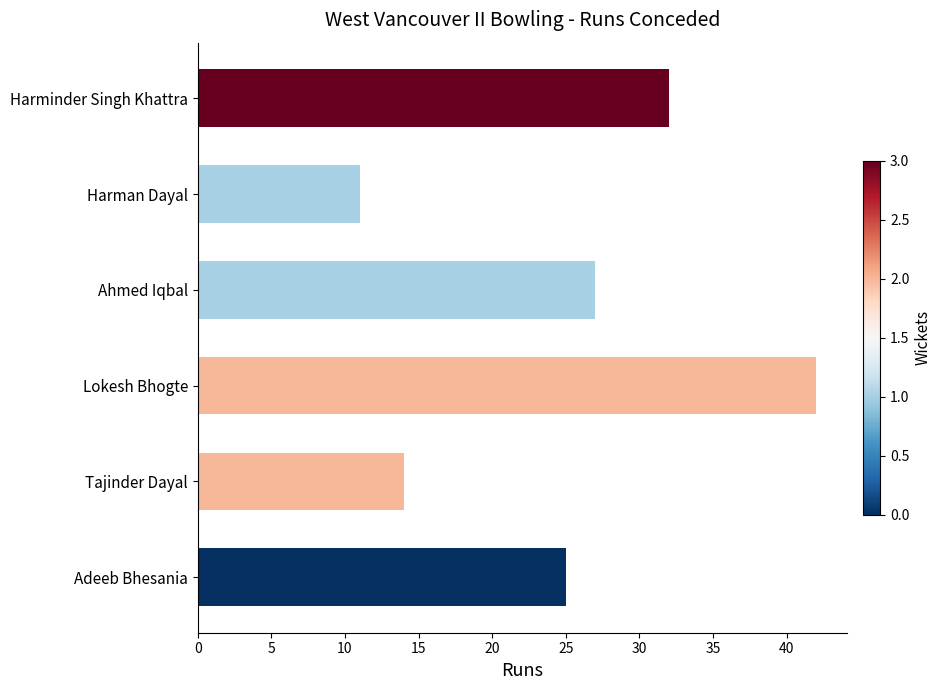

Reading top to bottom, what are all the values shown in this chart?

32	11	27	42	14	25